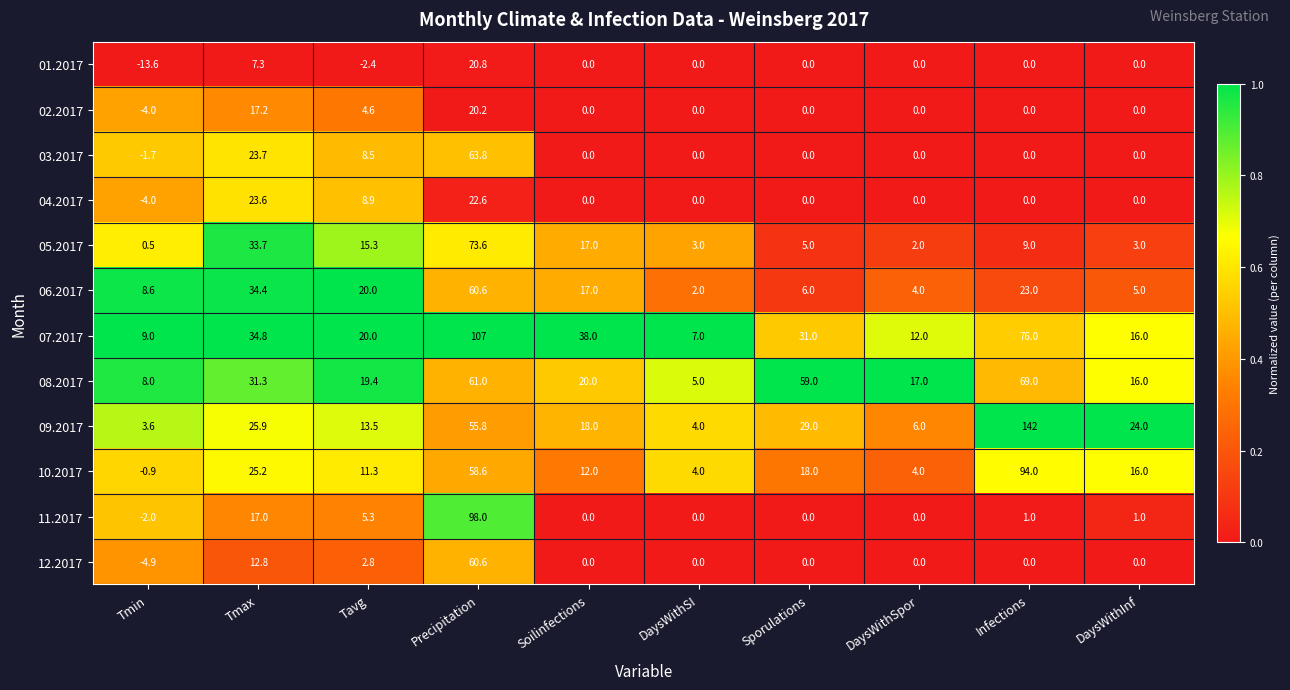

Which series changed the most between Sporulations and DaysWithInf?

08.2017